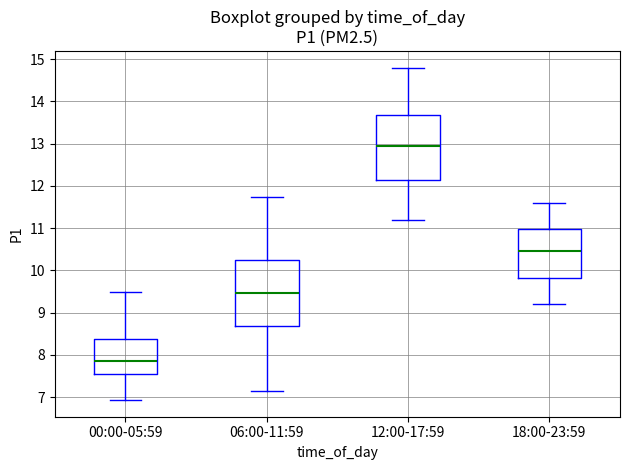

Reading left to right, read every box against the y-axis: the position of its median line, the range the box covers, and the ends of its whiskers. The values are not printed on the chart, so give them approximately, as read against the axis.

00:00-05:59: median 7.9, box 7.5 to 8.4, whiskers 6.9 to 9.5
06:00-11:59: median 9.5, box 8.7 to 10.3, whiskers 7.2 to 11.7
12:00-17:59: median 13.0, box 12.2 to 13.7, whiskers 11.2 to 14.8
18:00-23:59: median 10.5, box 9.8 to 11.0, whiskers 9.2 to 11.6